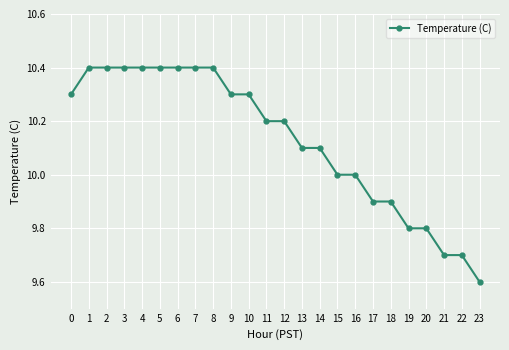

Reading left to right, extract all data points from this chart.

0=10.3	1=10.4	2=10.4	3=10.4	4=10.4	5=10.4	6=10.4	7=10.4	8=10.4	9=10.3	10=10.3	11=10.2	12=10.2	13=10.1	14=10.1	15=10.0	16=10.0	17=9.9	18=9.9	19=9.8	20=9.8	21=9.7	22=9.7	23=9.6